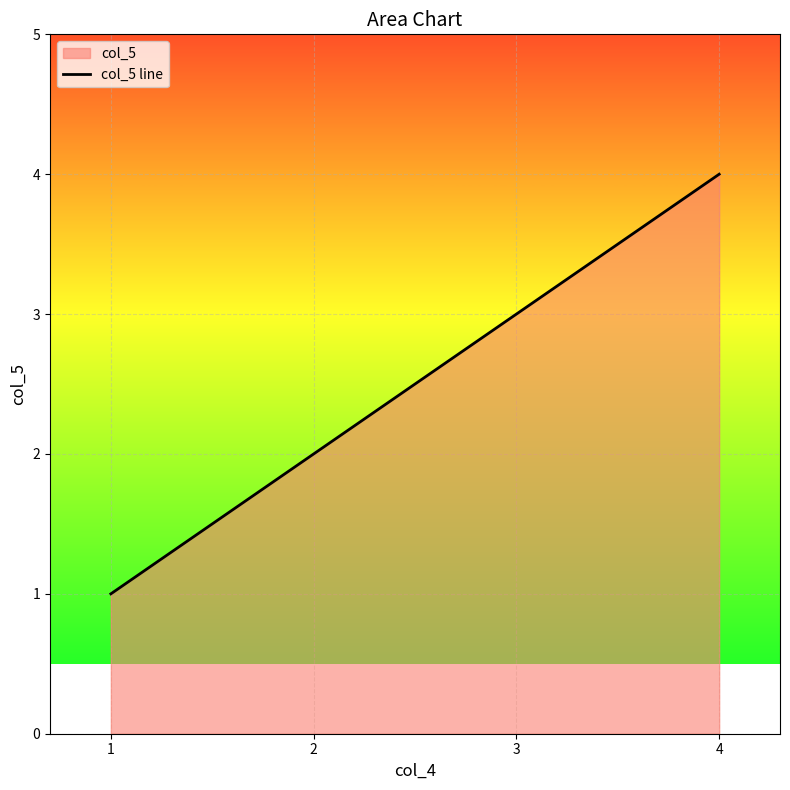

What is the ratio of the value at 1 to the value at 3?

0.3